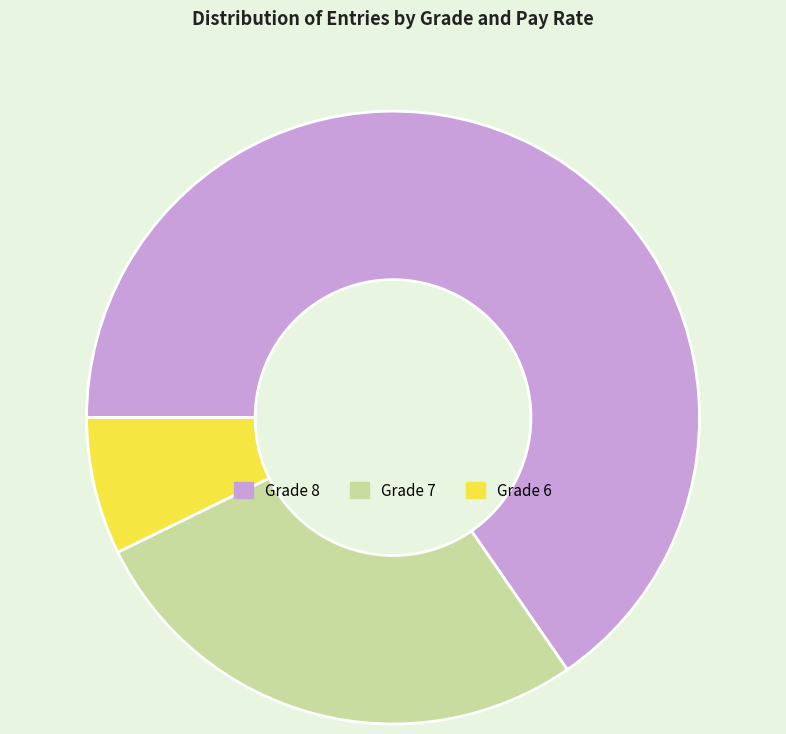

How many slices are in this pie chart?

3